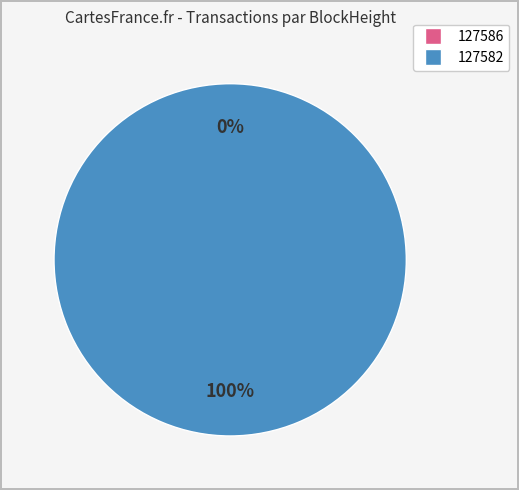

To the nearest percent, what is the difference between the 127586 and 127582 slice percentages?

100%